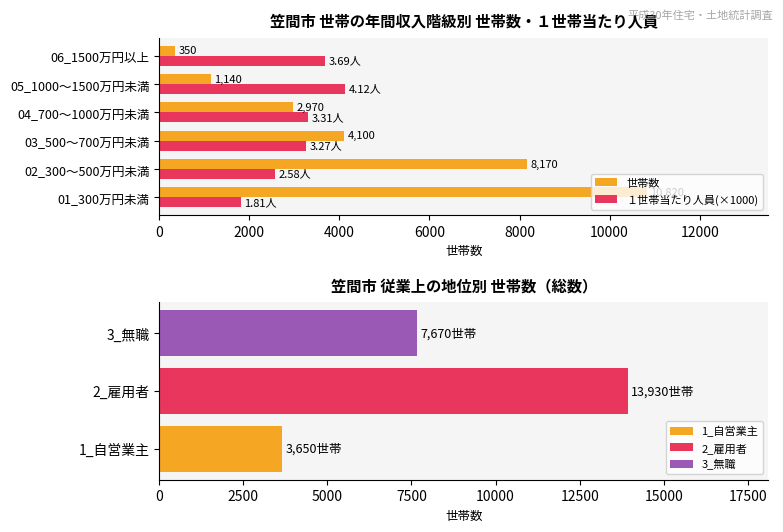

Which has a higher value, 04_700～1000万円未満 or 03_500～700万円未満?

03_500～700万円未満